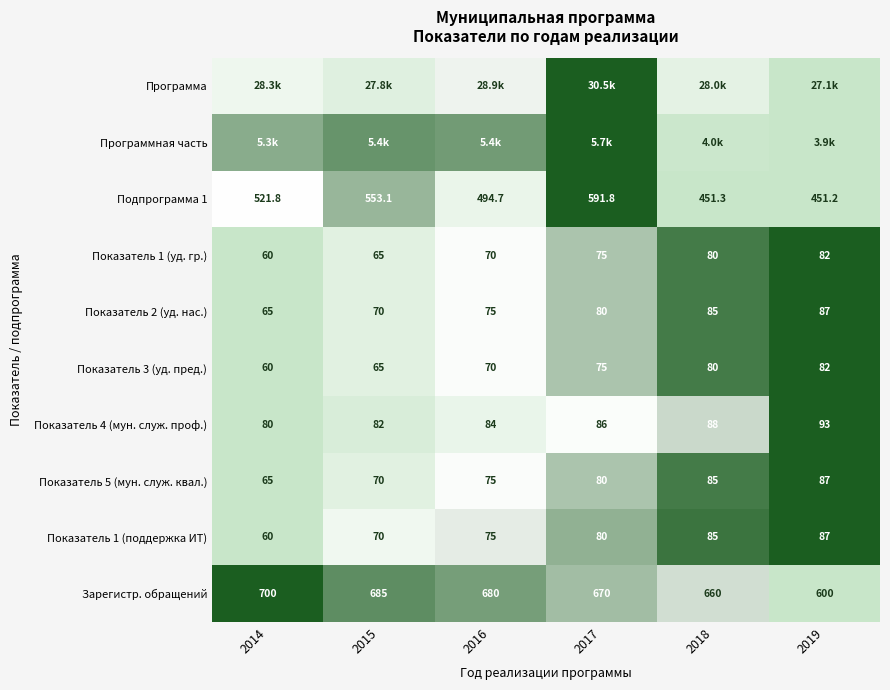

At which label does Зарегистр. обращений reach its peak?

2014